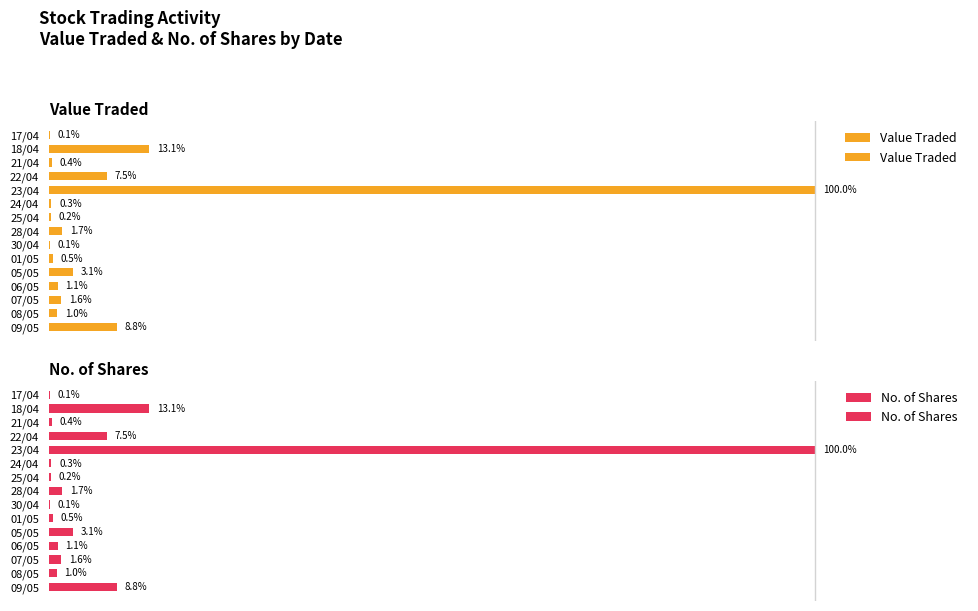

The Value Traded series shows 0.1 at 25/04. True or false?

False